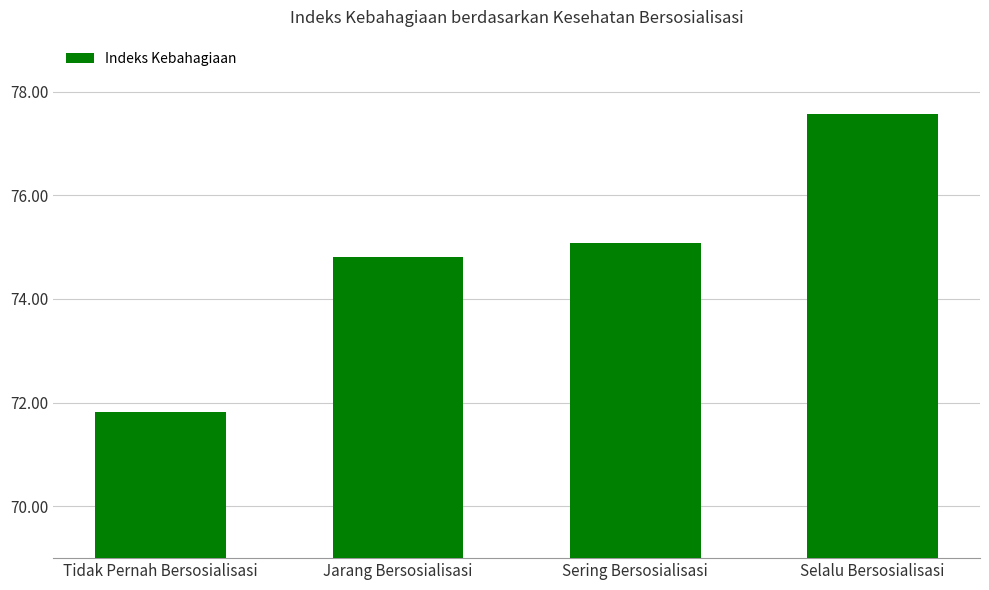

At which category does the chart reach its minimum across all series?

Tidak Pernah Bersosialisasi